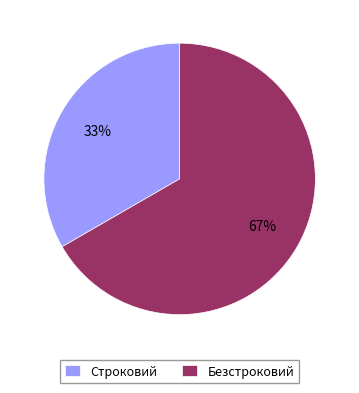

Approximately how many times larger is the value at Безстроковий compared to Строковий?

2.0